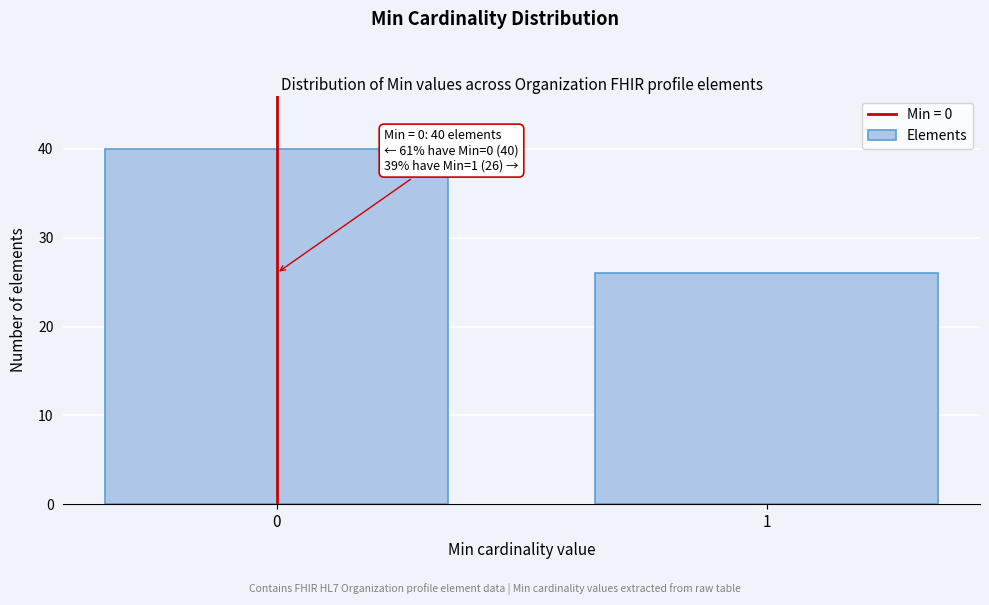

Reading left to right, list all the values displayed in this chart.

0=40	1=26